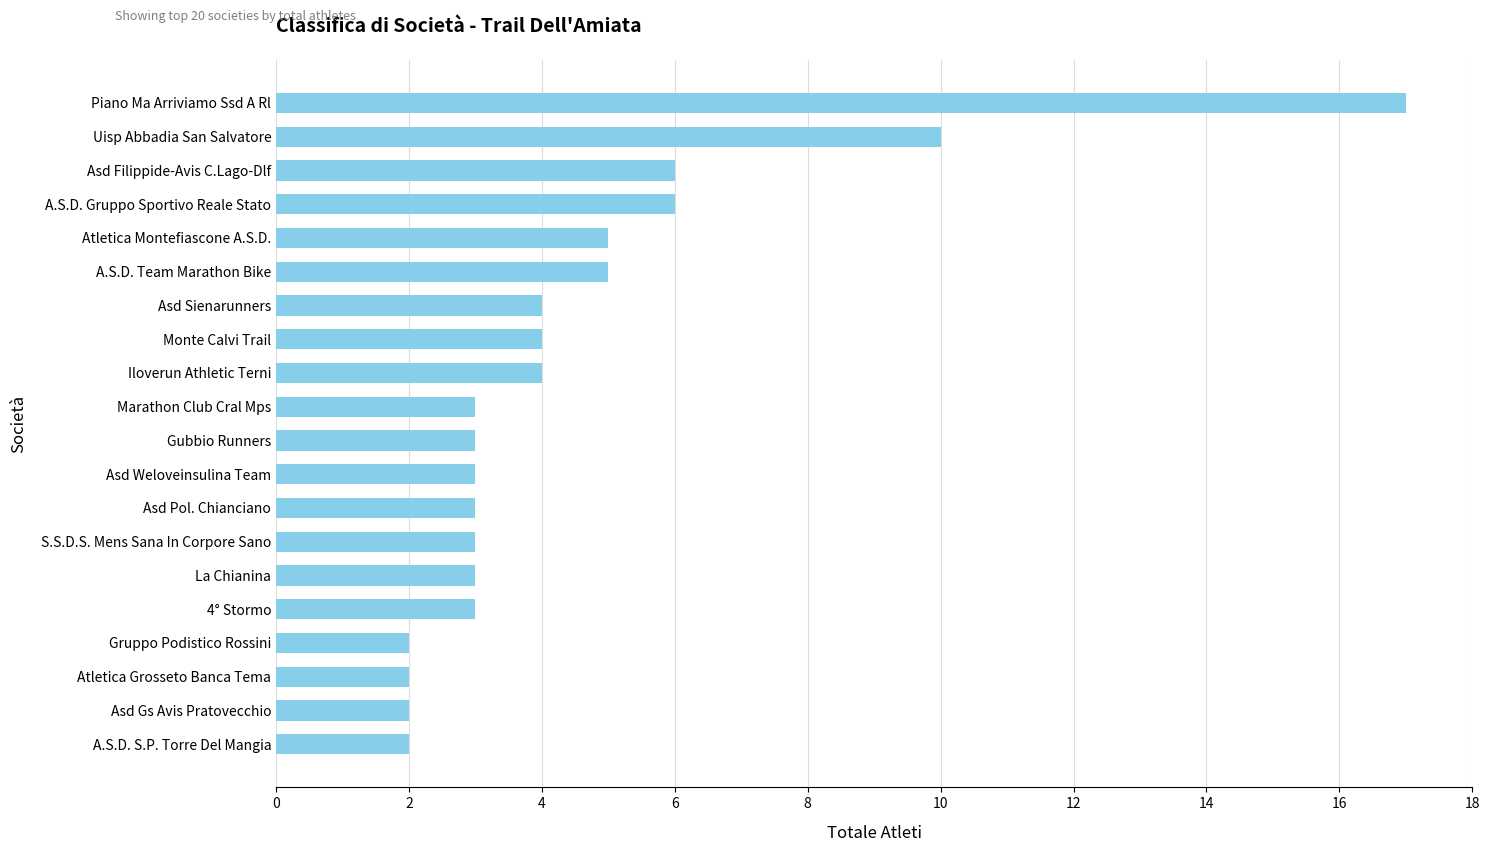

The value at Monte Calvi Trail is 4. True or false?

True